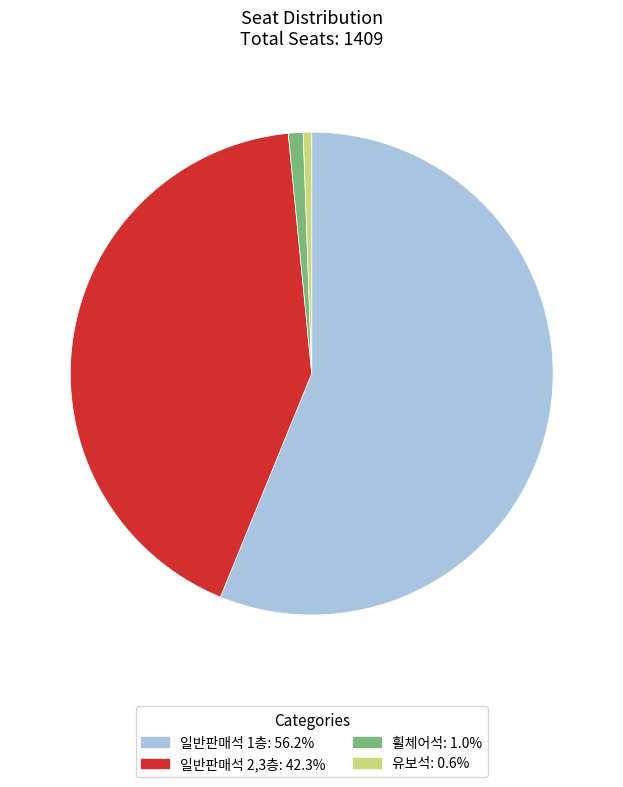

Is the sum of 일반판매석 1층 and 유보석 greater than half?

Yes